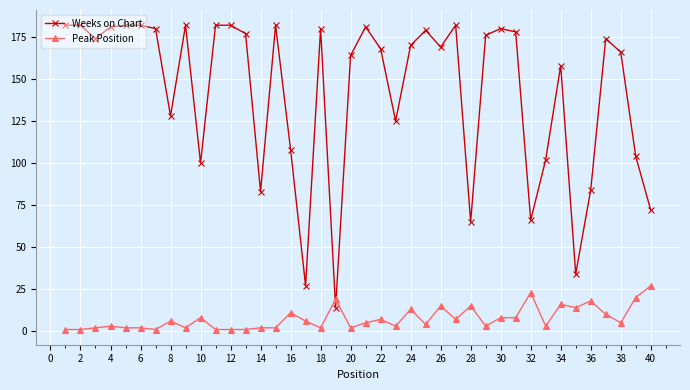

True or false: Weeks on Chart has more than 2 interior local peaks.

True